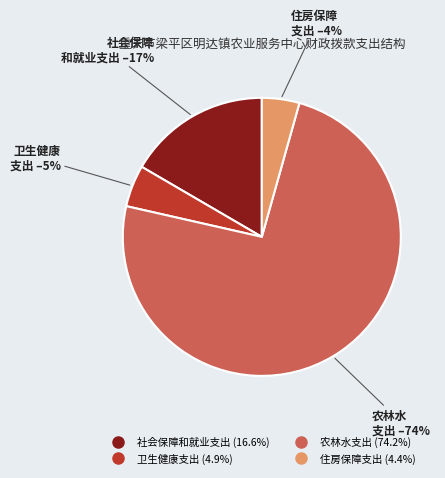

To the nearest percent, what percentage of the pie is 住房保障支出?

4%